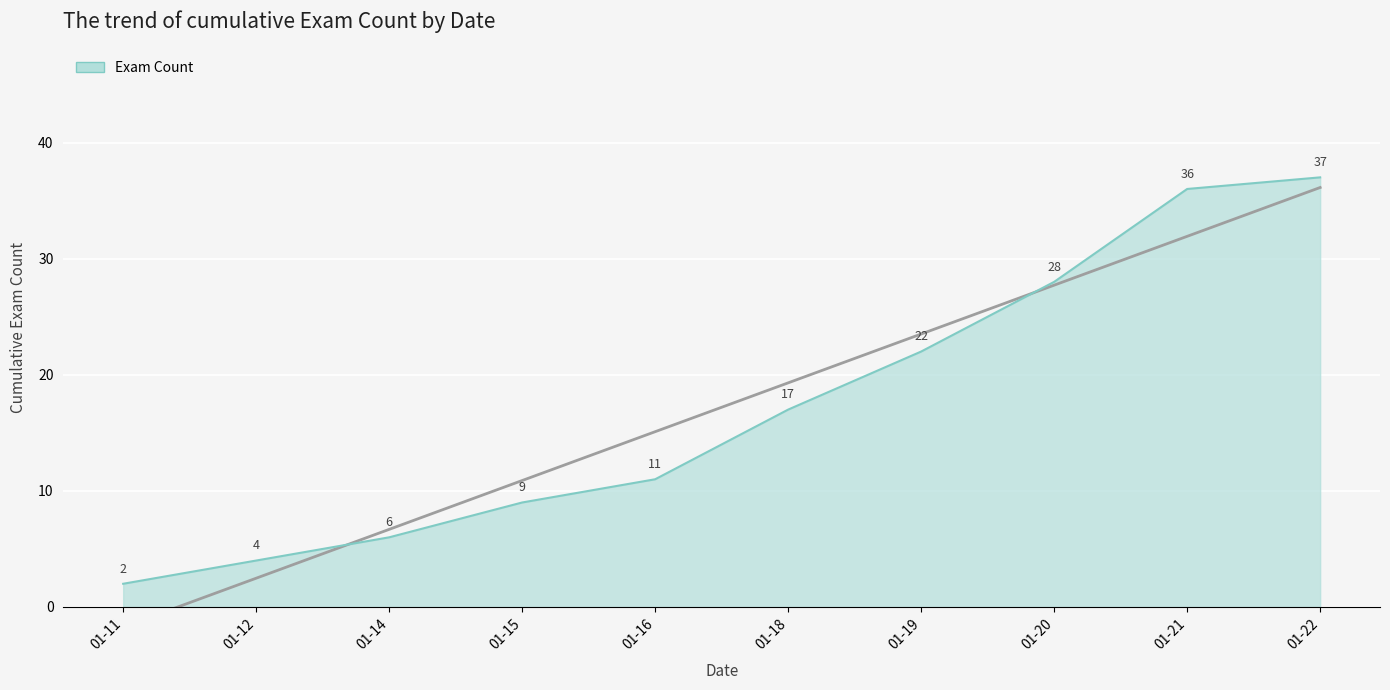

What value does the data have at 2021-01-13?

7